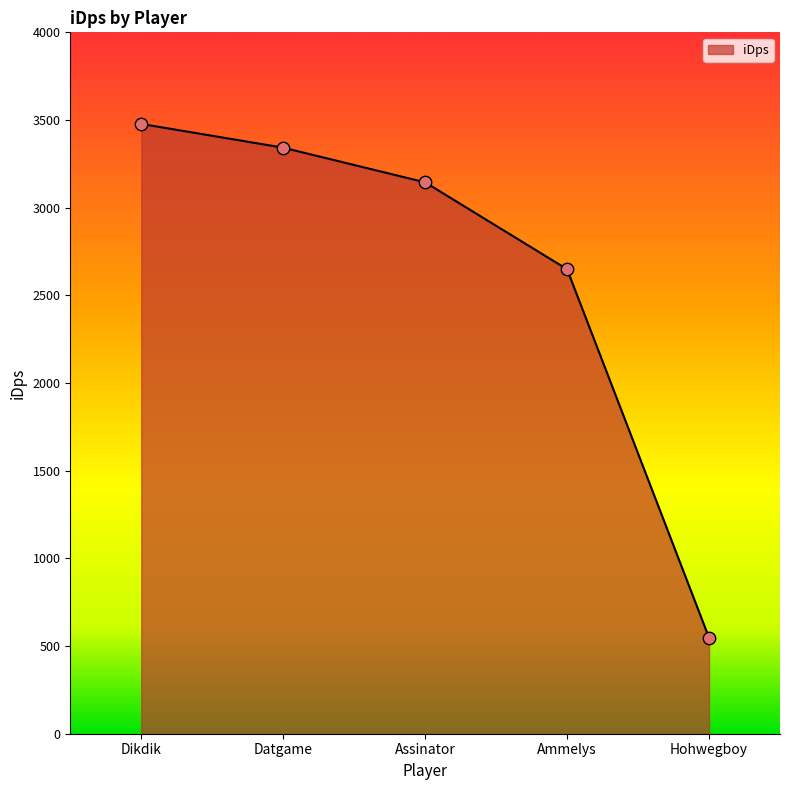

What is the change in value from Dikdik to Hohwegboy?

-2930.3